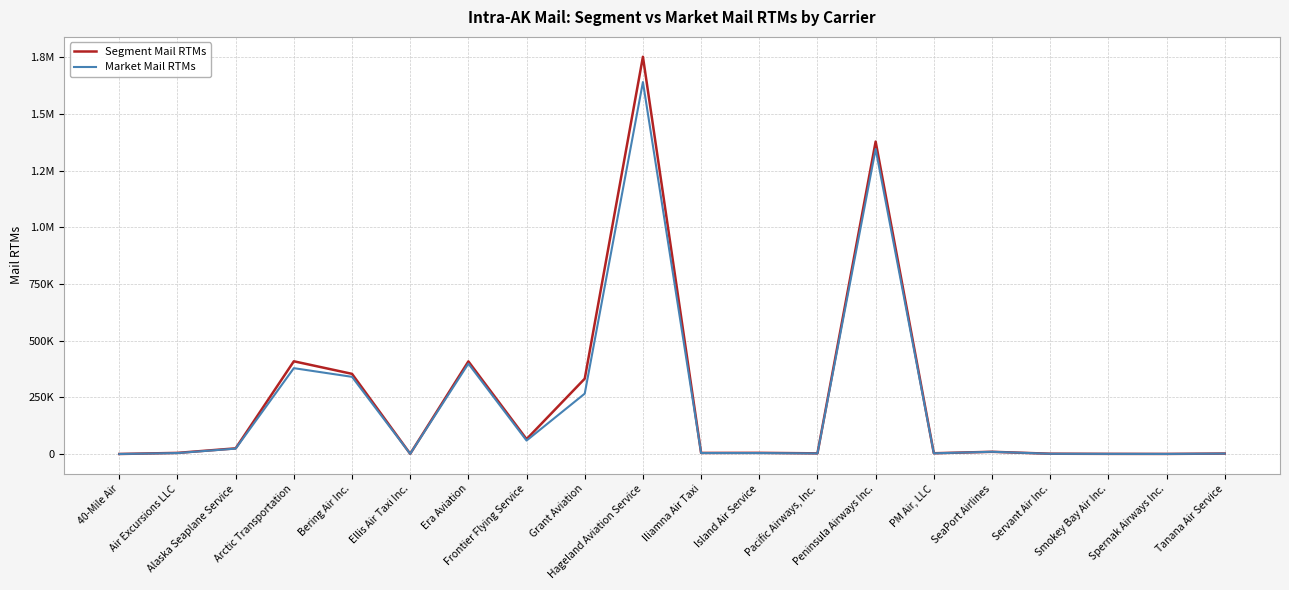

True or false: Market Mail RTMs and Segment Mail RTMs cross at least once.

False